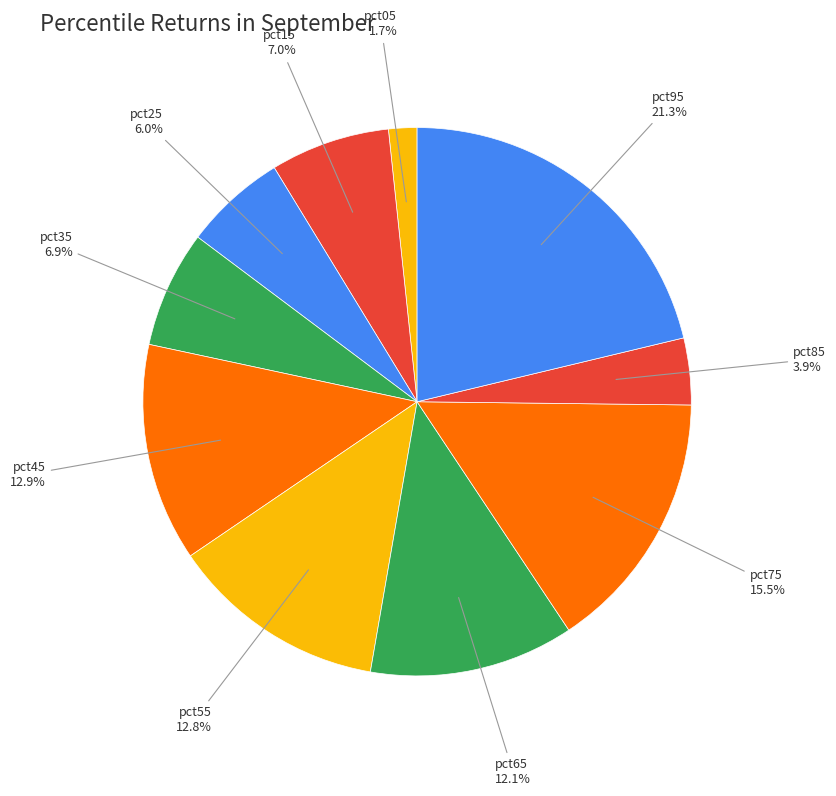

How many slices are in this pie chart?

10